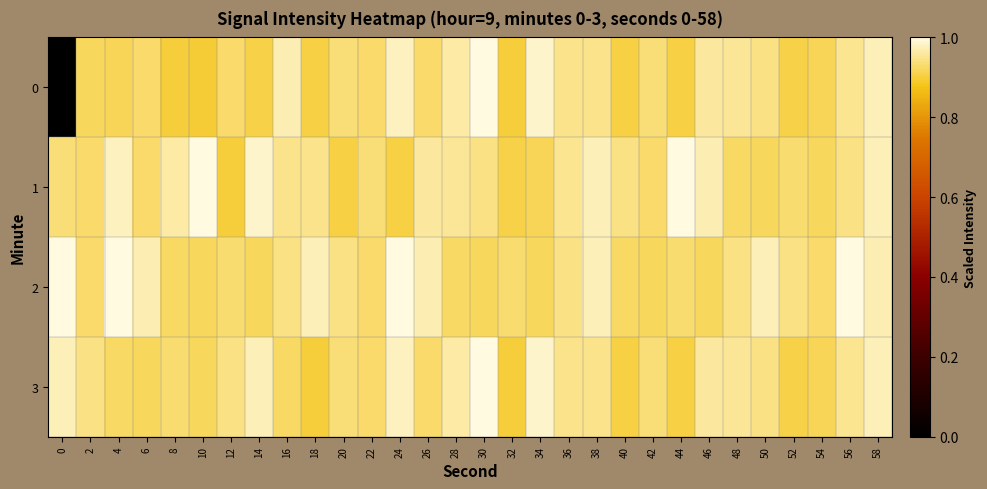

Which series has the largest total across all categories?

2